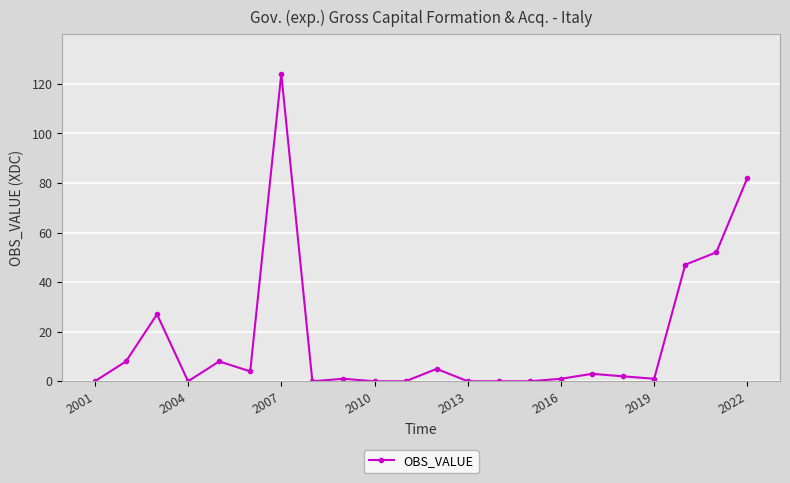

What is the average value?

17